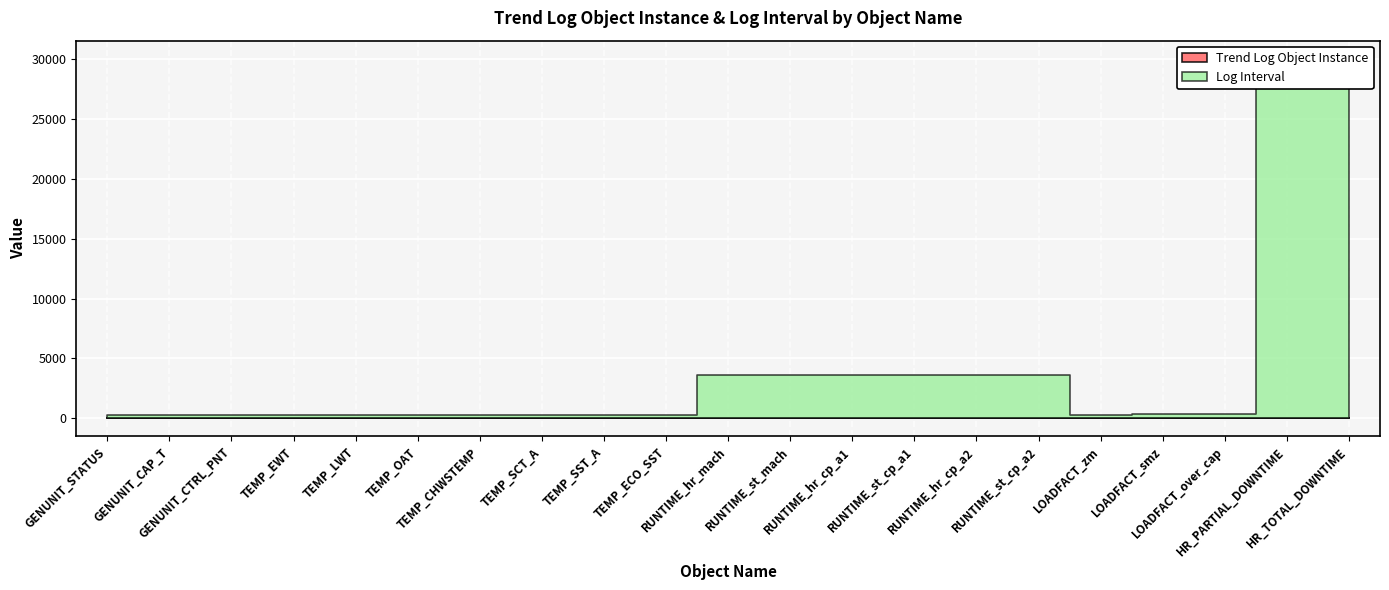

What is the spread (max minus min) of values at LOADFACT_over_cap?

281